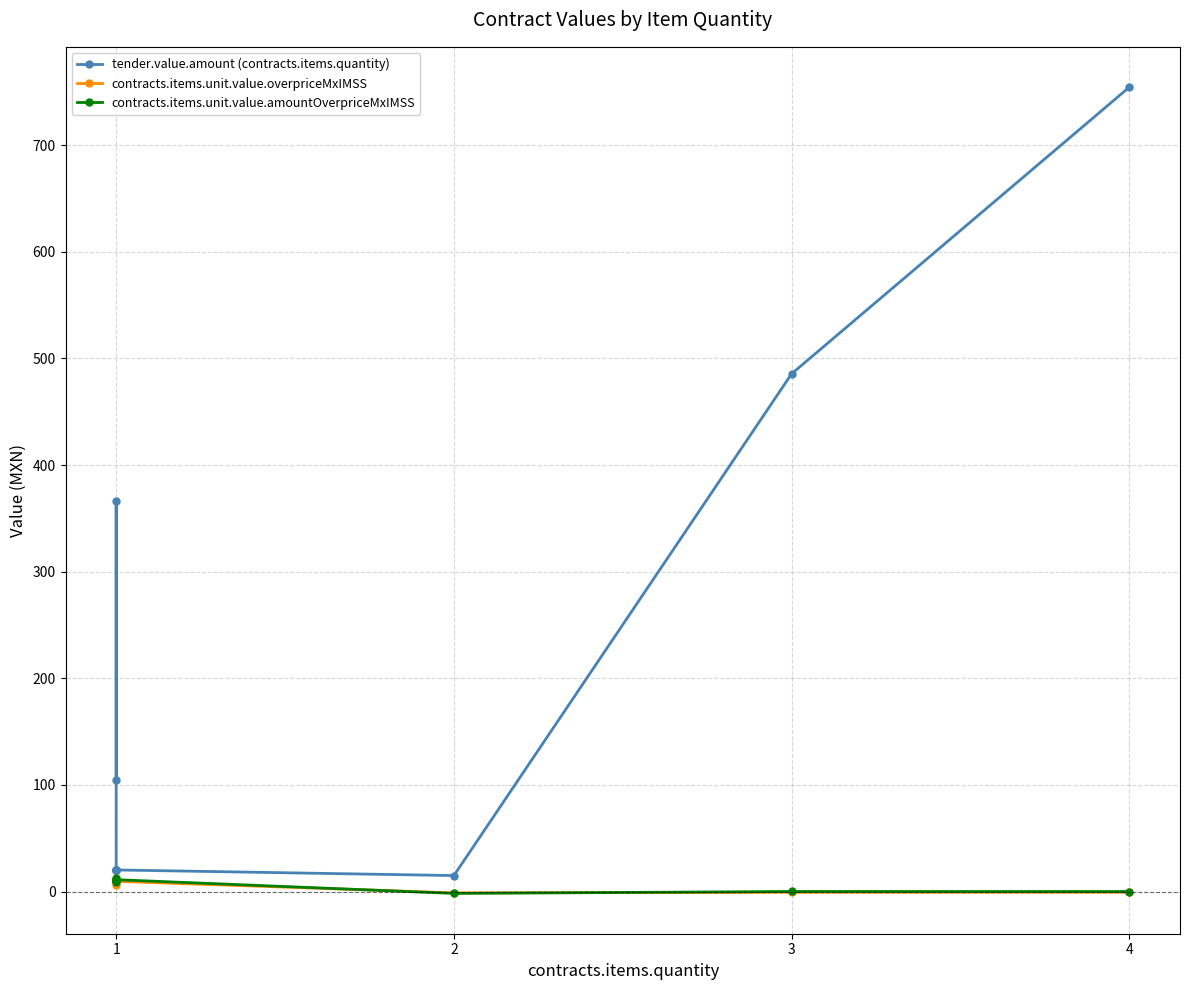

What is the greatest value displayed?

754.3